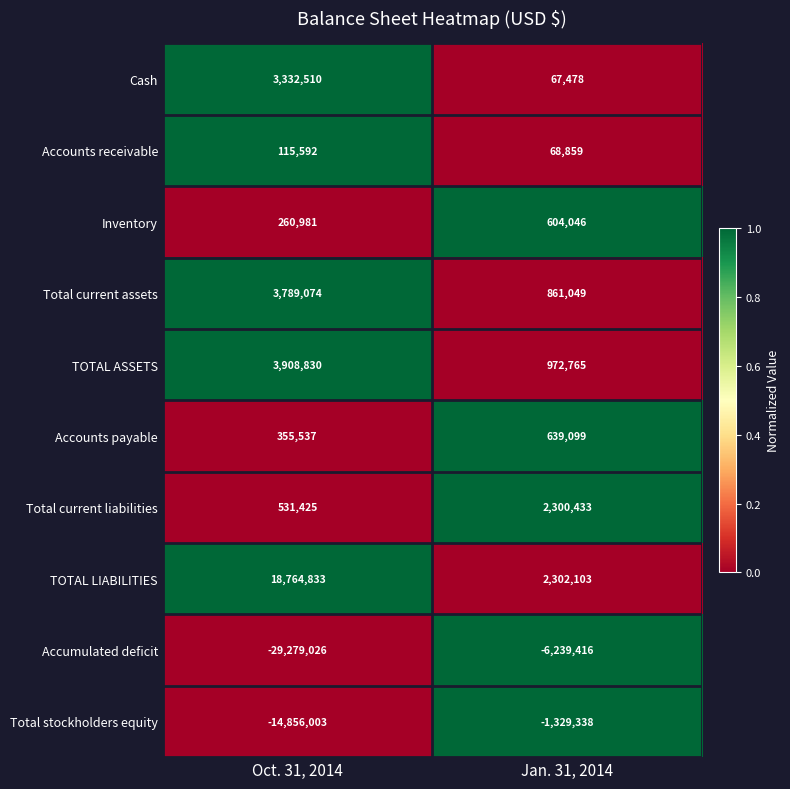

Is it true that Accounts payable equals 355537 at Oct. 31, 2014?

True